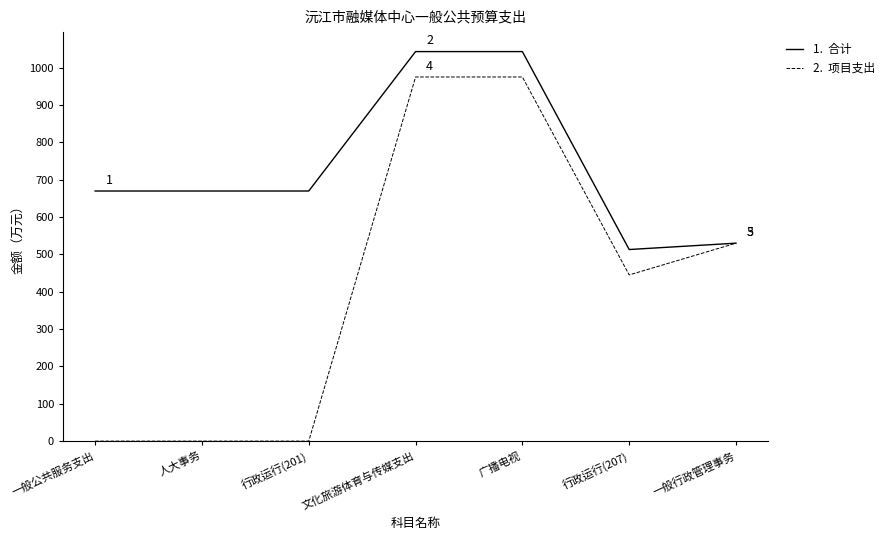

What is the total value across all series at 行政运行(207)?

958.0